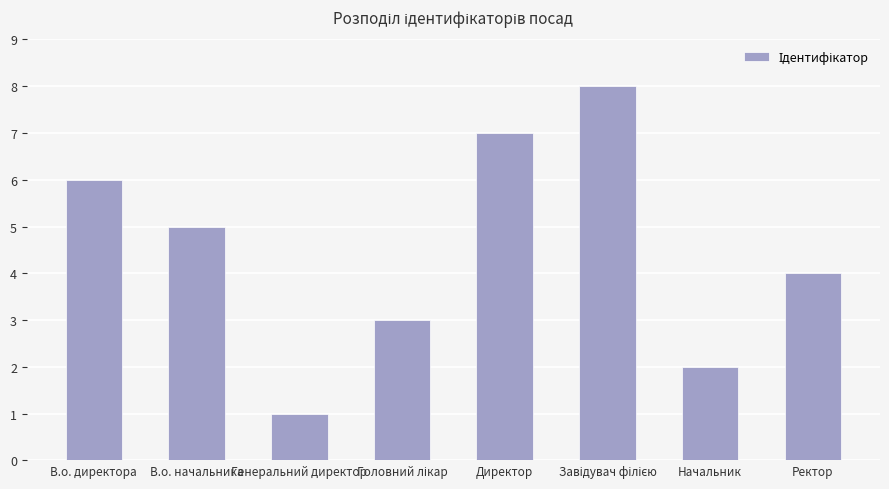

What is the greatest value displayed?

8